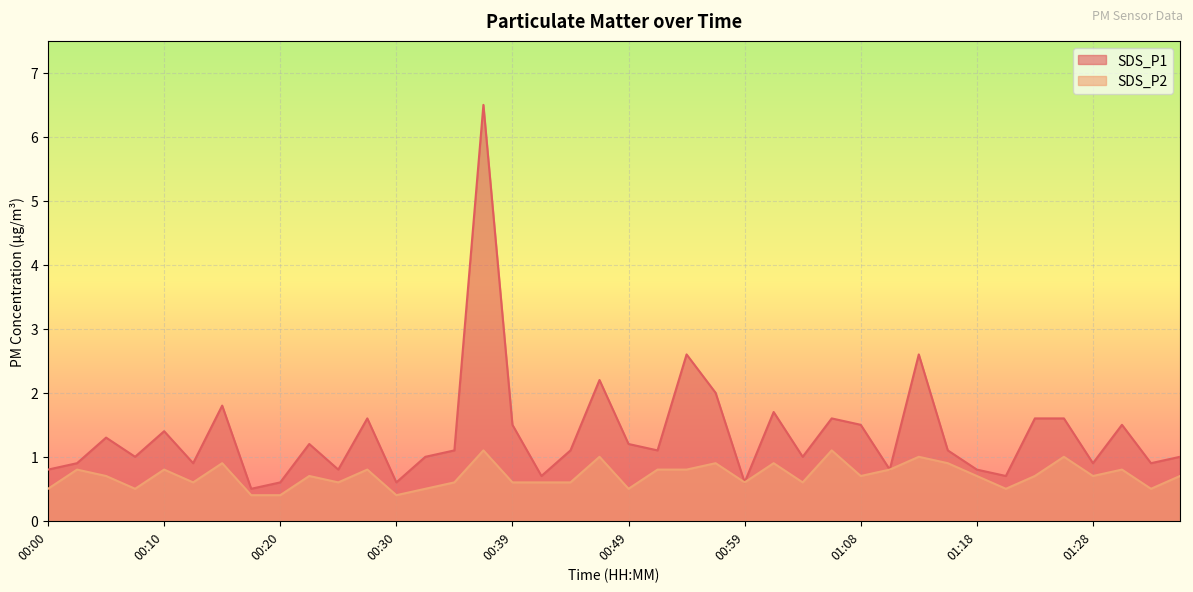

Between 00:25 and 01:18, which series saw the biggest shift?

SDS_P2